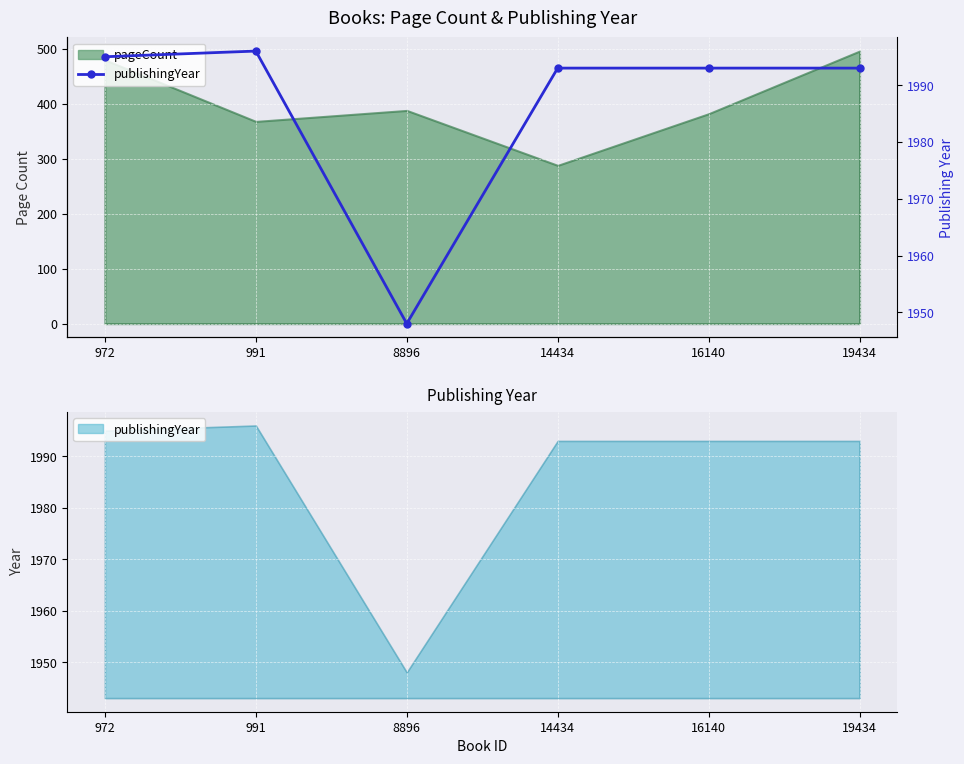

How many categories are shown in the chart?

6